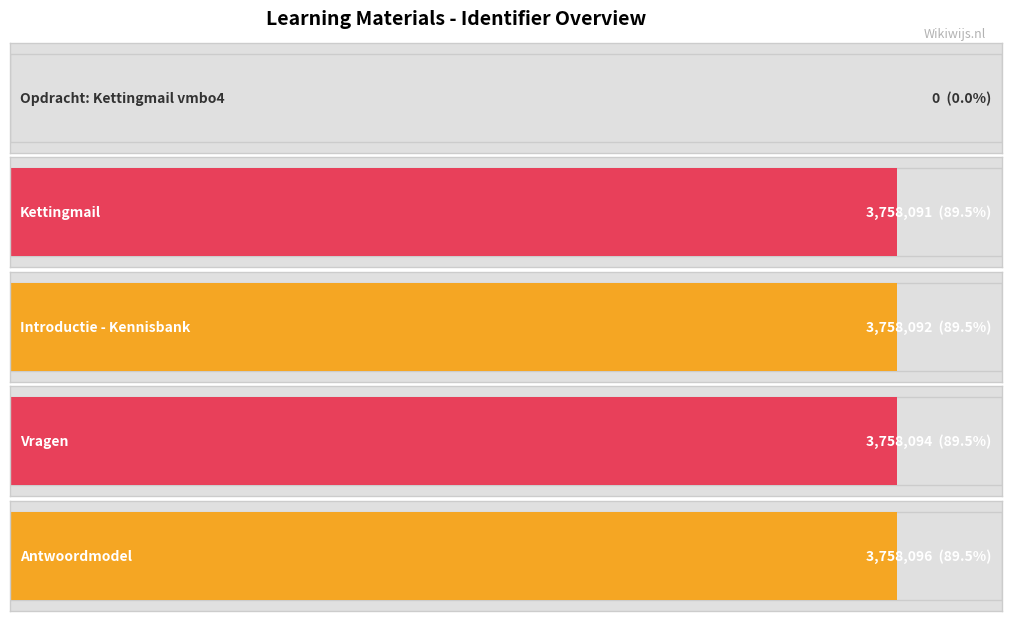

What is the change in value from Opdracht: Kettingmail vmbo4 to Antwoordmodel?

+3758096